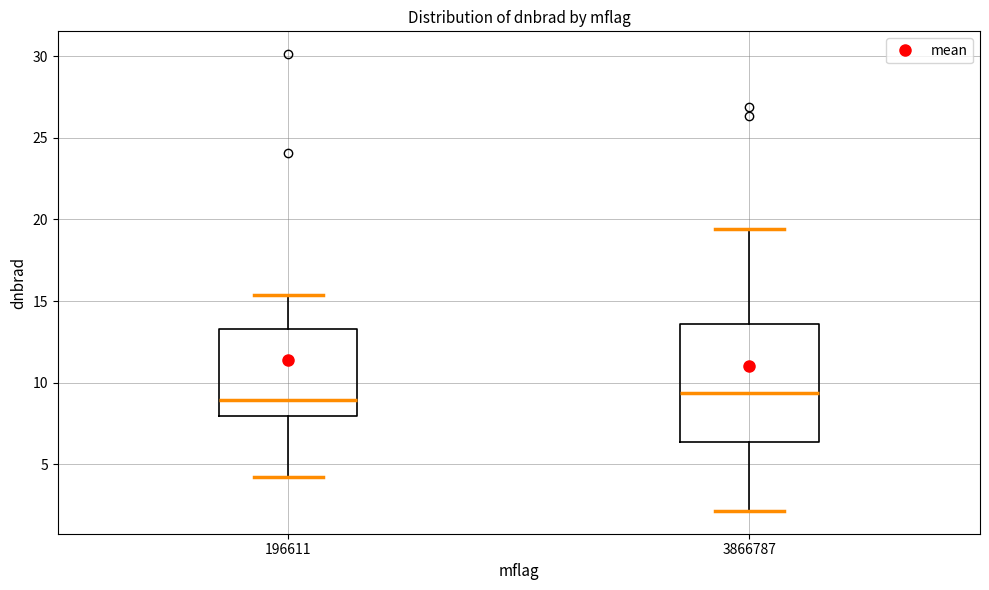

Reading left to right, transcribe this box plot: for each box, give where its median line is, the range the box spans, and where its two whiskers end, as read against the y-axis. The values are not printed on the chart, so give them approximately, as read against the axis.

196611: median 9.0, box 8.0 to 13.5, whiskers 4.0 to 15.5
3866787: median 9.5, box 6.5 to 13.5, whiskers 2.0 to 19.5